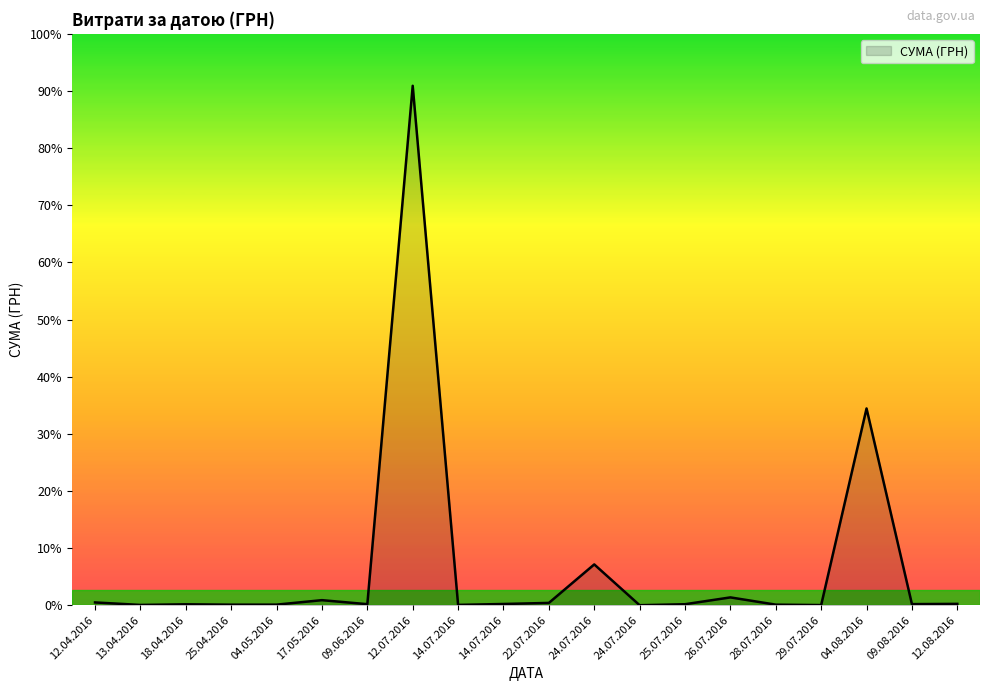

How many interior local valleys (lower than both neighbors) does the data have?

8